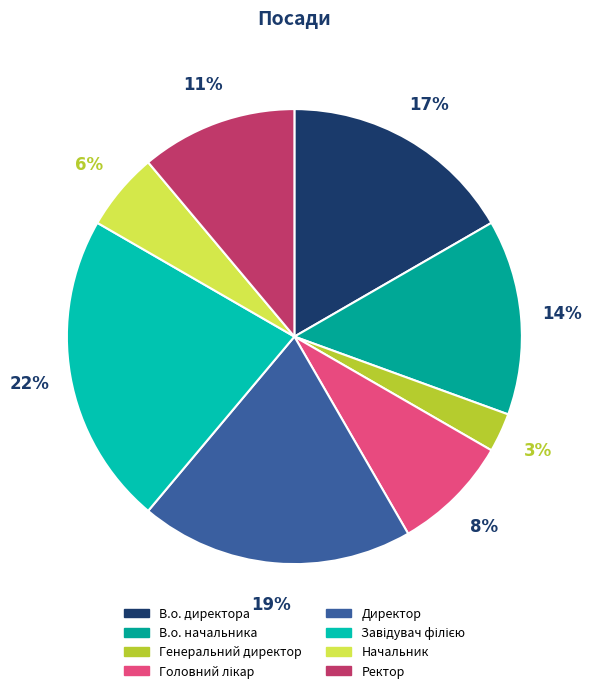

How many slices are in this pie chart?

8